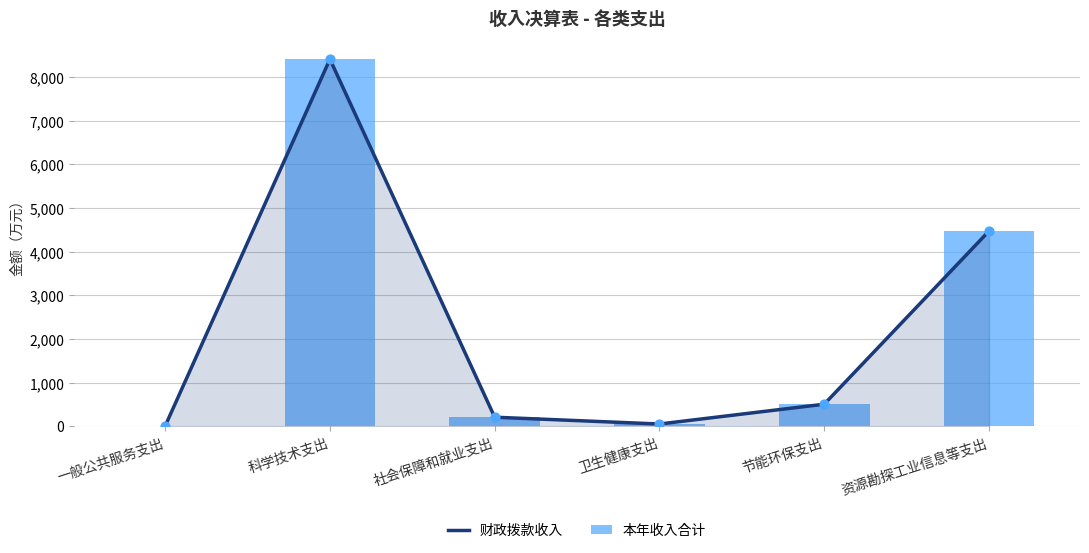

At how many categories does at least one series exceed 2529?

2